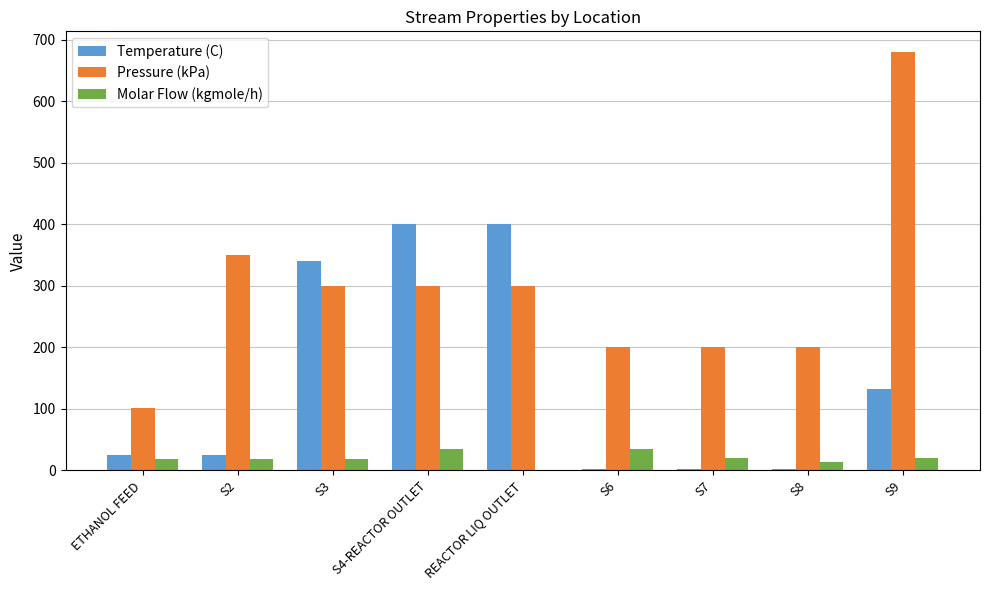

What is the spread (max minus min) of values at S9?

659.9